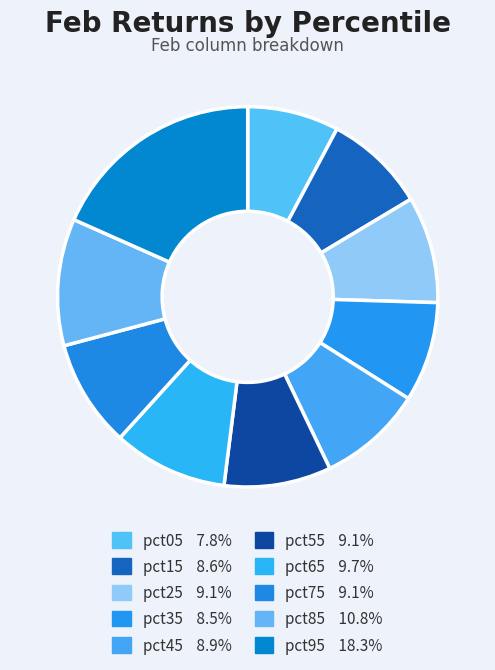

Is it true that pct25 is 1% of the pie?

False